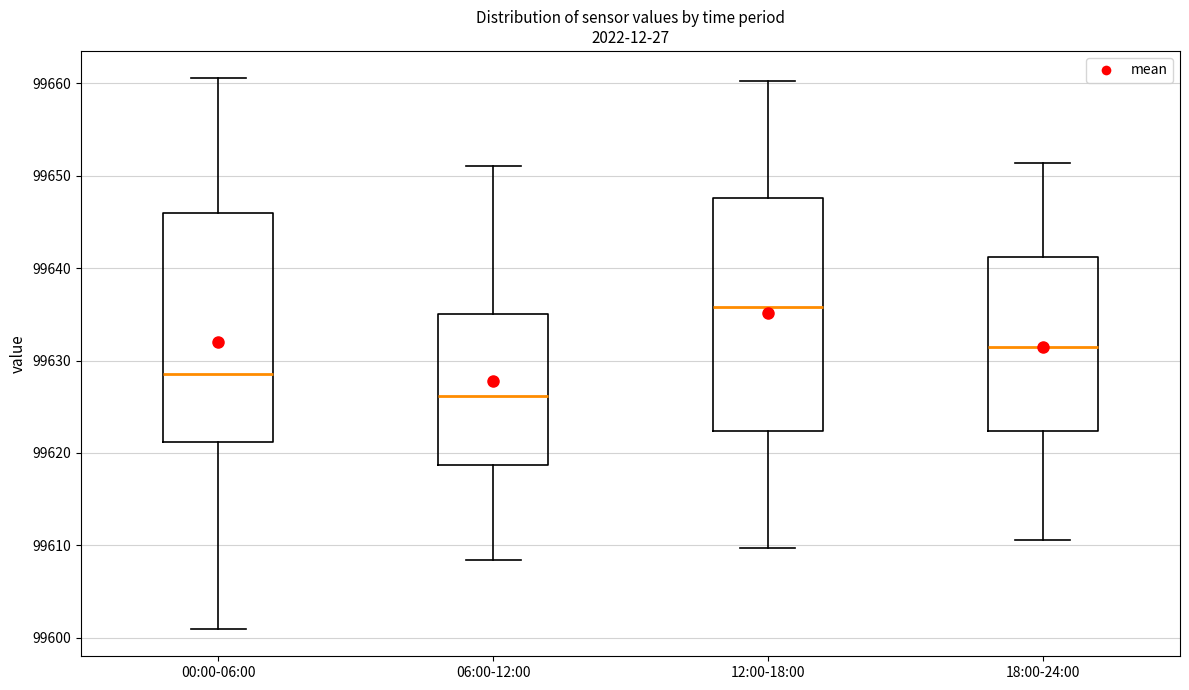

Reading left to right, read every box against the y-axis: the position of its median line, the range the box covers, and the ends of its whiskers. The values are not printed on the chart, so give them approximately, as read against the axis.

00:00-06:00: median 99629, box 99621 to 99646, whiskers 99601 to 99661
06:00-12:00: median 99626, box 99619 to 99635, whiskers 99608 to 99651
12:00-18:00: median 99636, box 99622 to 99648, whiskers 99610 to 99660
18:00-24:00: median 99631, box 99622 to 99641, whiskers 99611 to 99651